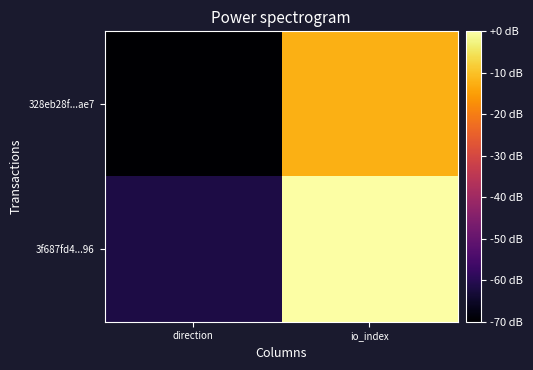

Reading left to right, transcribe all the data shown in this chart.

328eb28f...ae7: direction=-70.0	io_index=-12.4
3f687fd4...96: direction=-61.8	io_index=0.0